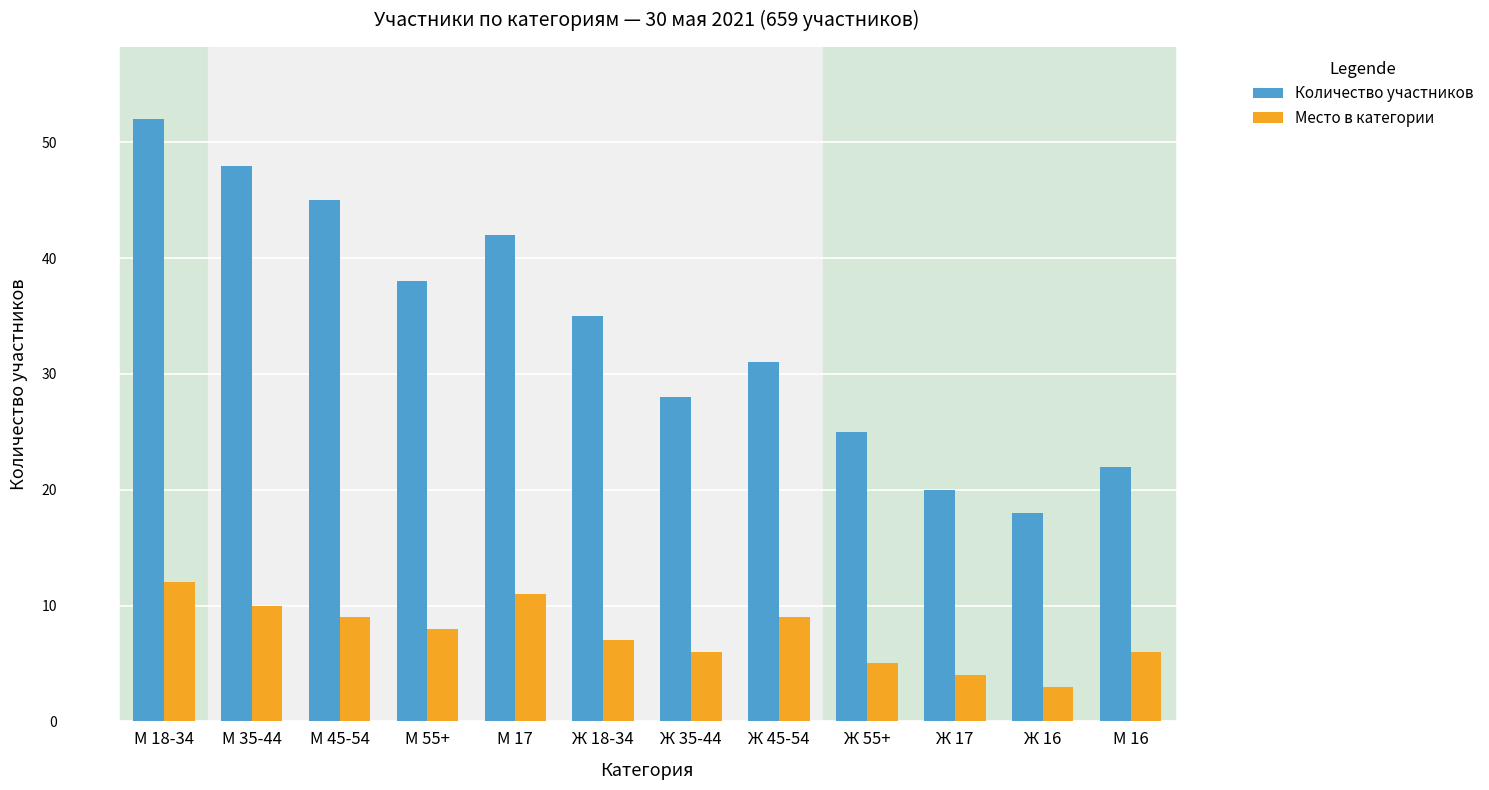

At which category is the sum across all series the highest?

М 18-34